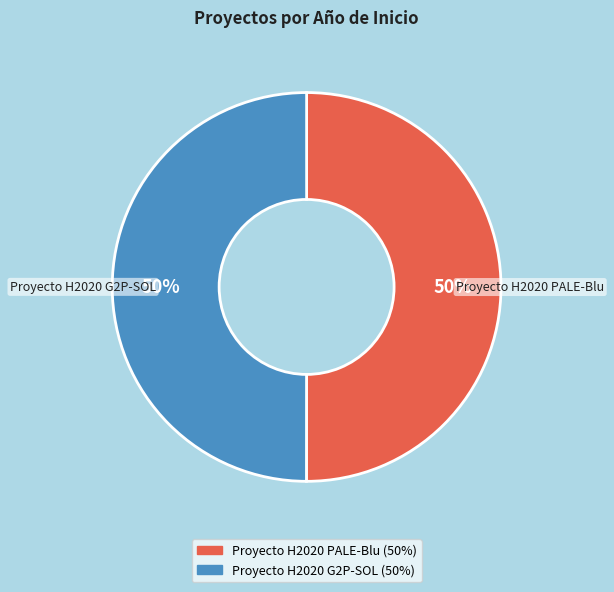

What is the ratio of the value at Proyecto H2020 G2P-SOL to the value at Proyecto H2020 PALE-Blu?

1.0